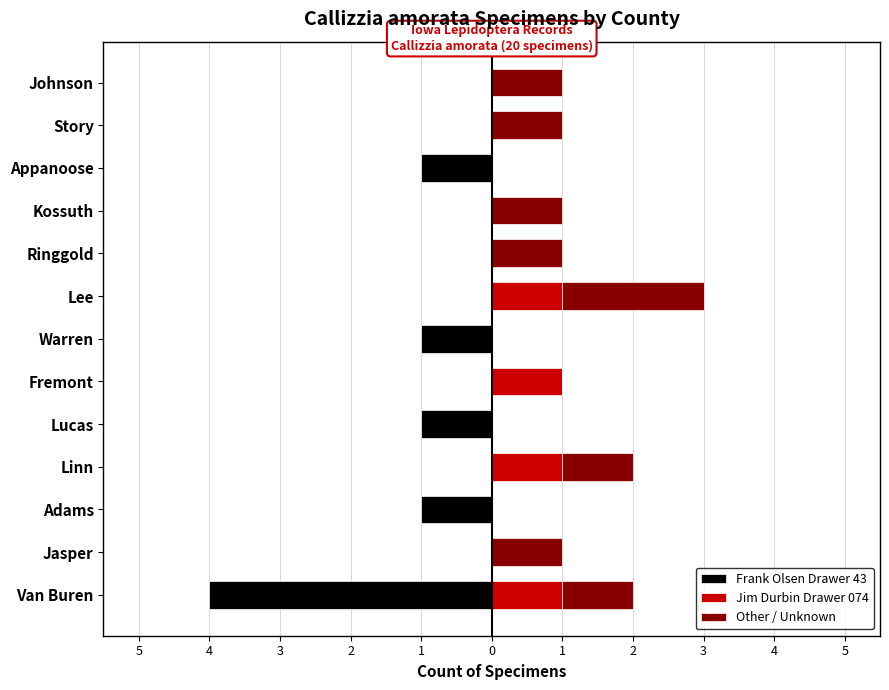

Which series has the widest spread of values?

Frank Olsen Drawer 43